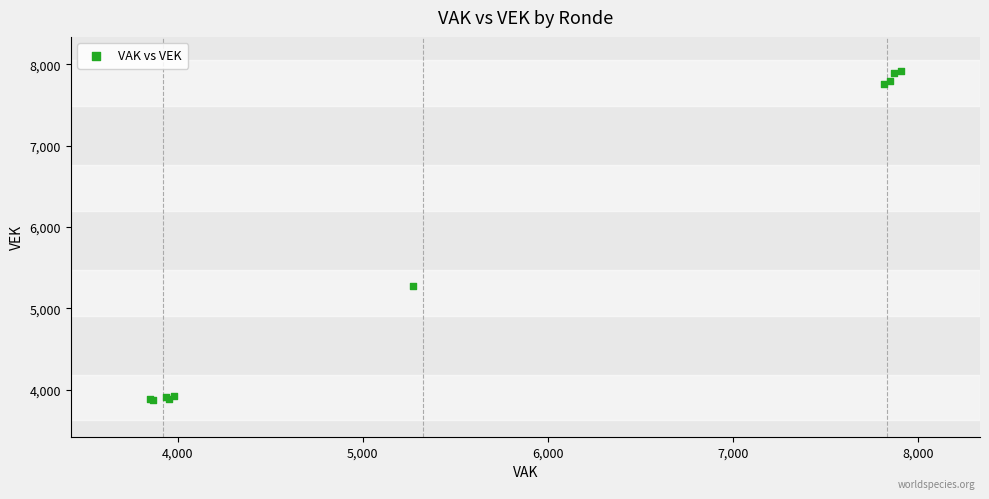

What Y value in the scatter plot is closest to 5891?

5275.1